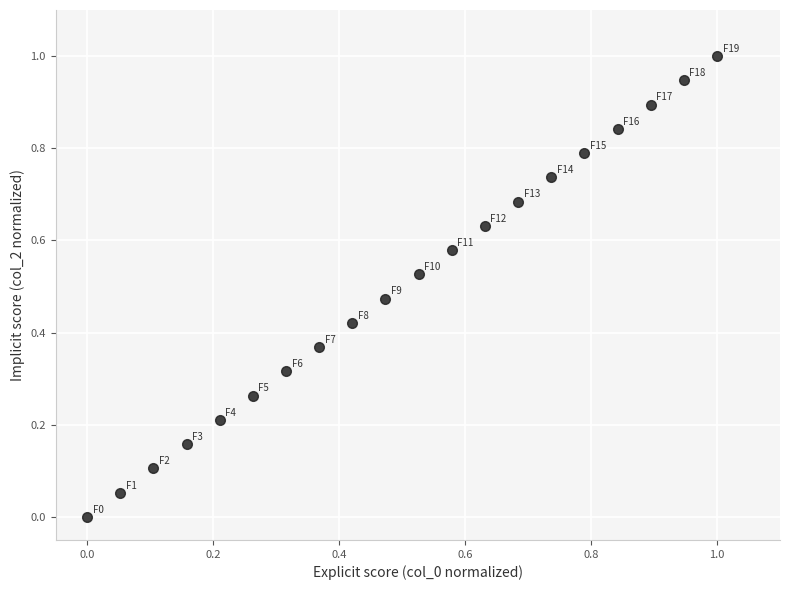

What is the range of X values (max minus min)?

1.0